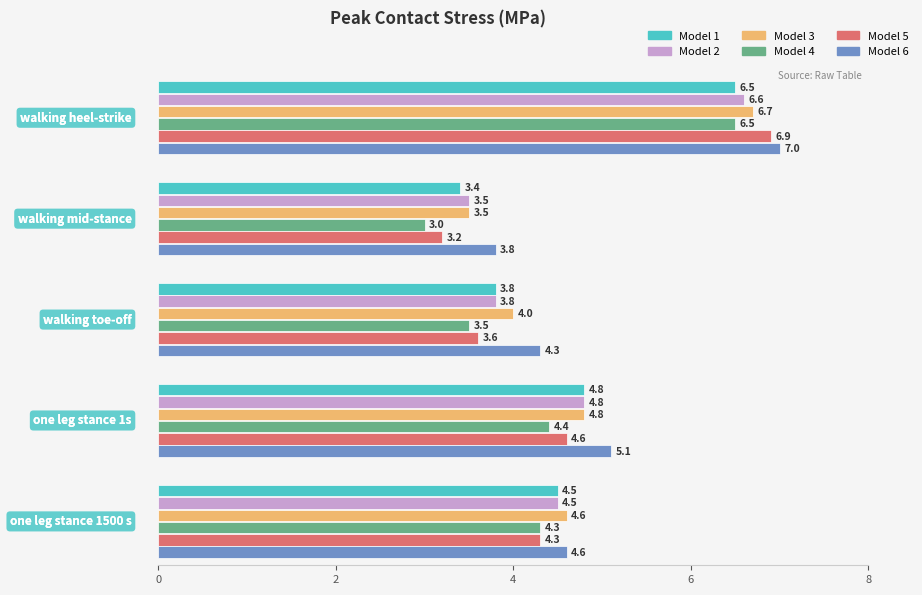

At one leg stance 1500 s, list the series in order from smallest to largest.

Model 4, Model 5, Model 1, Model 2, Model 3, Model 6